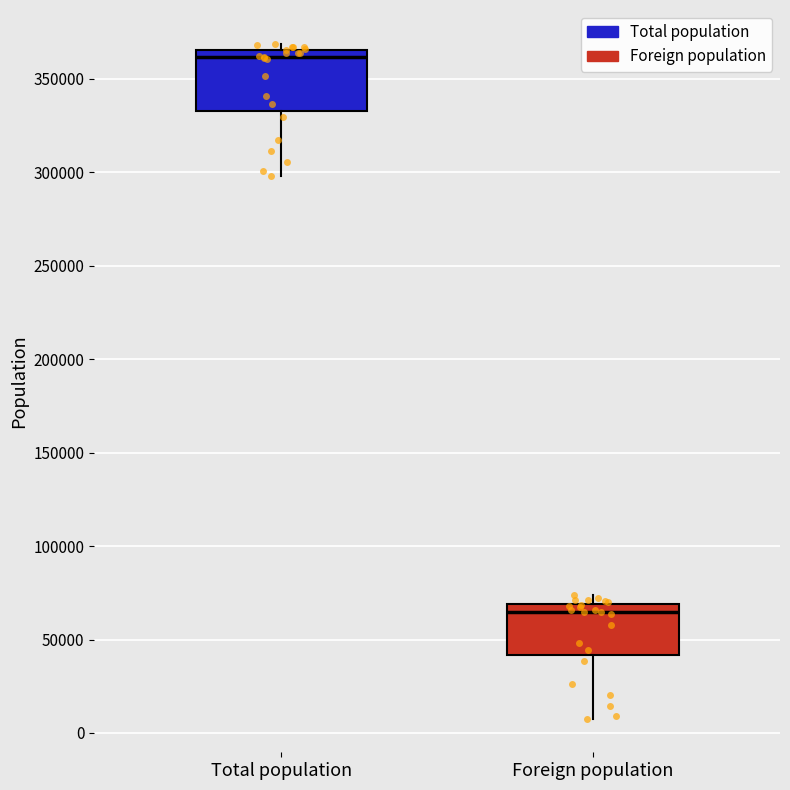

Reading left to right, transcribe this box plot: for each box, give where its median line is, the range the box spans, and where its two whiskers end, as read against the y-axis. The values are not printed on the chart, so give them approximately, as read against the axis.

Total population: median 360000, box 335000 to 365000, whiskers 300000 to 370000
Foreign population: median 65000, box 40000 to 70000, whiskers 10000 to 75000